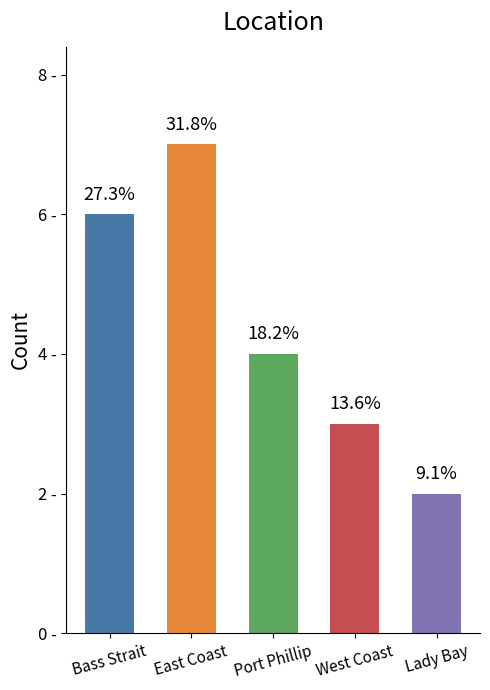

The chart shows a value of 1 at Lady Bay. True or false?

False